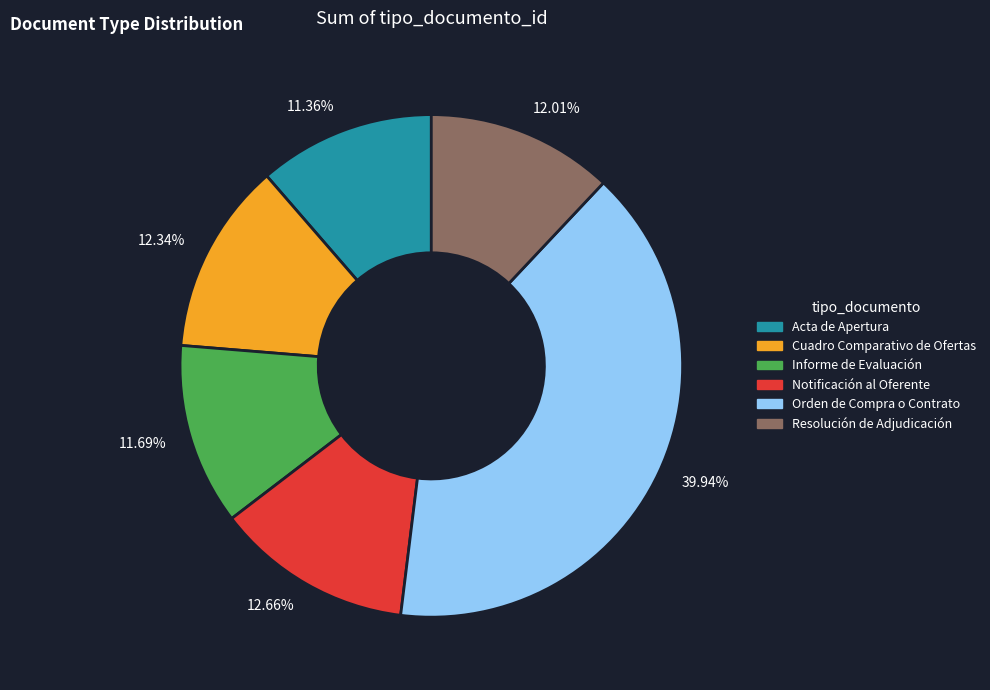

Does any single category account for the majority?

No